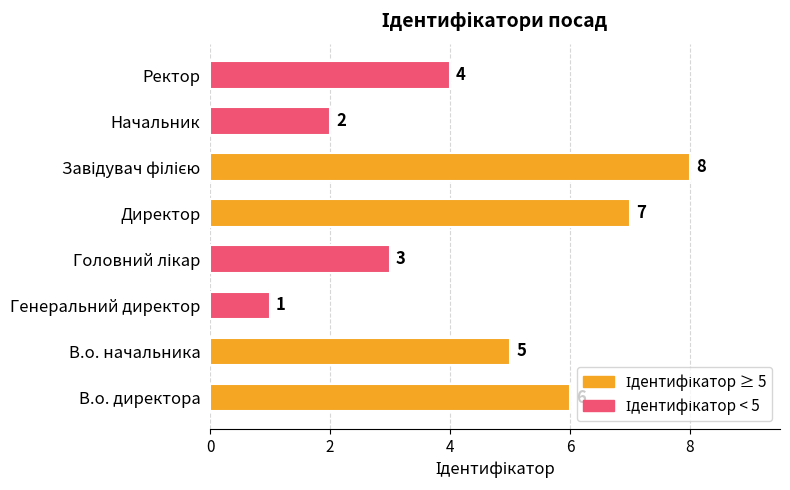

Which label corresponds to the smallest value in the chart?

Генеральний директор